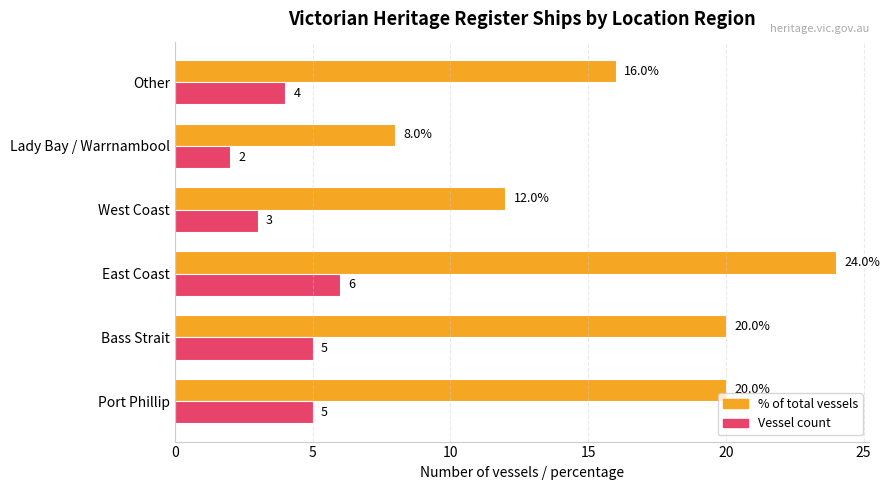

What is the spread (max minus min) of values at East Coast?

18